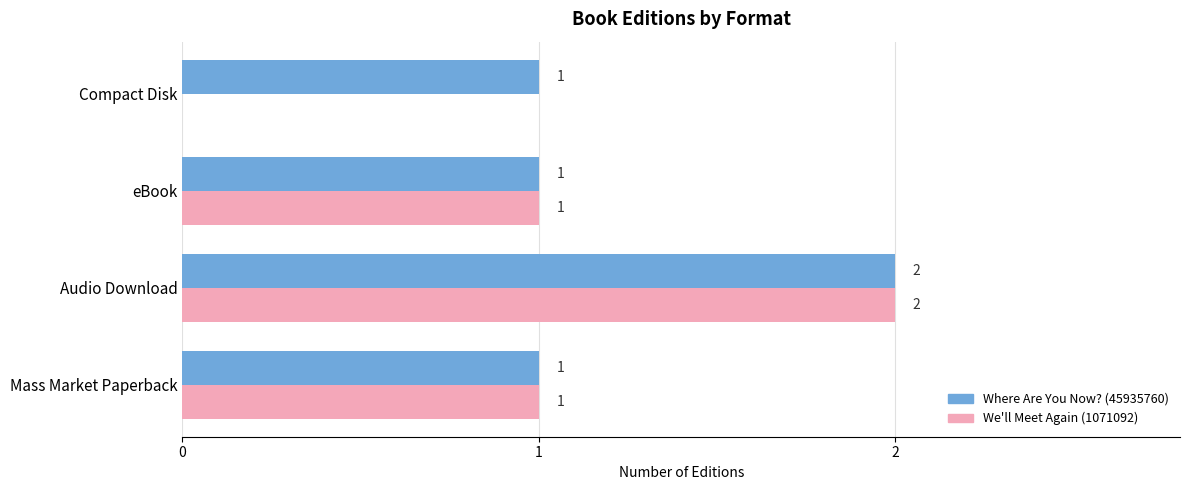

True or false: Where Are You Now? (45935760) has a value of 1 at eBook.

True